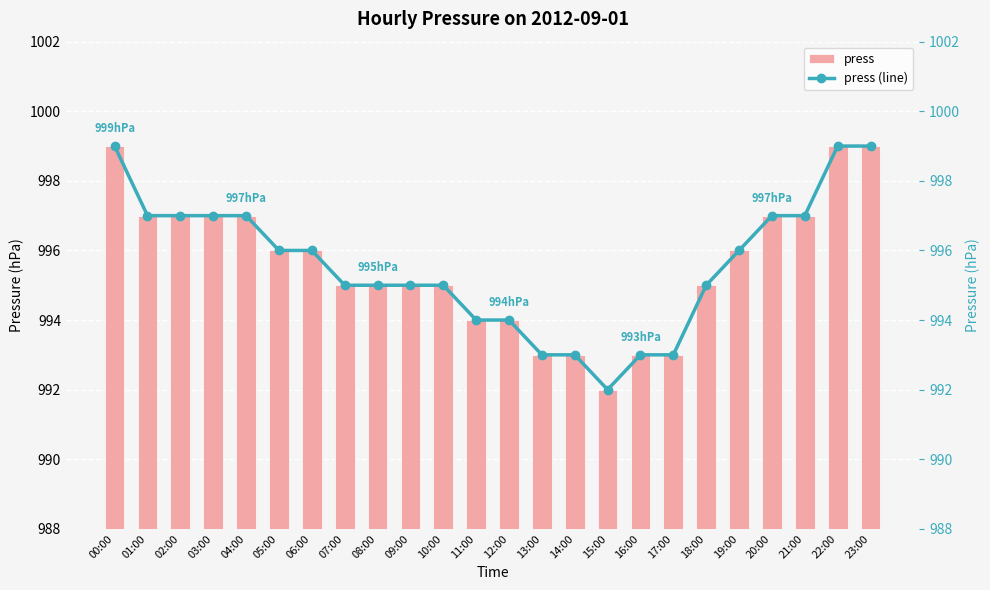

Between 11:00 and 16:00, which series saw the biggest shift?

press